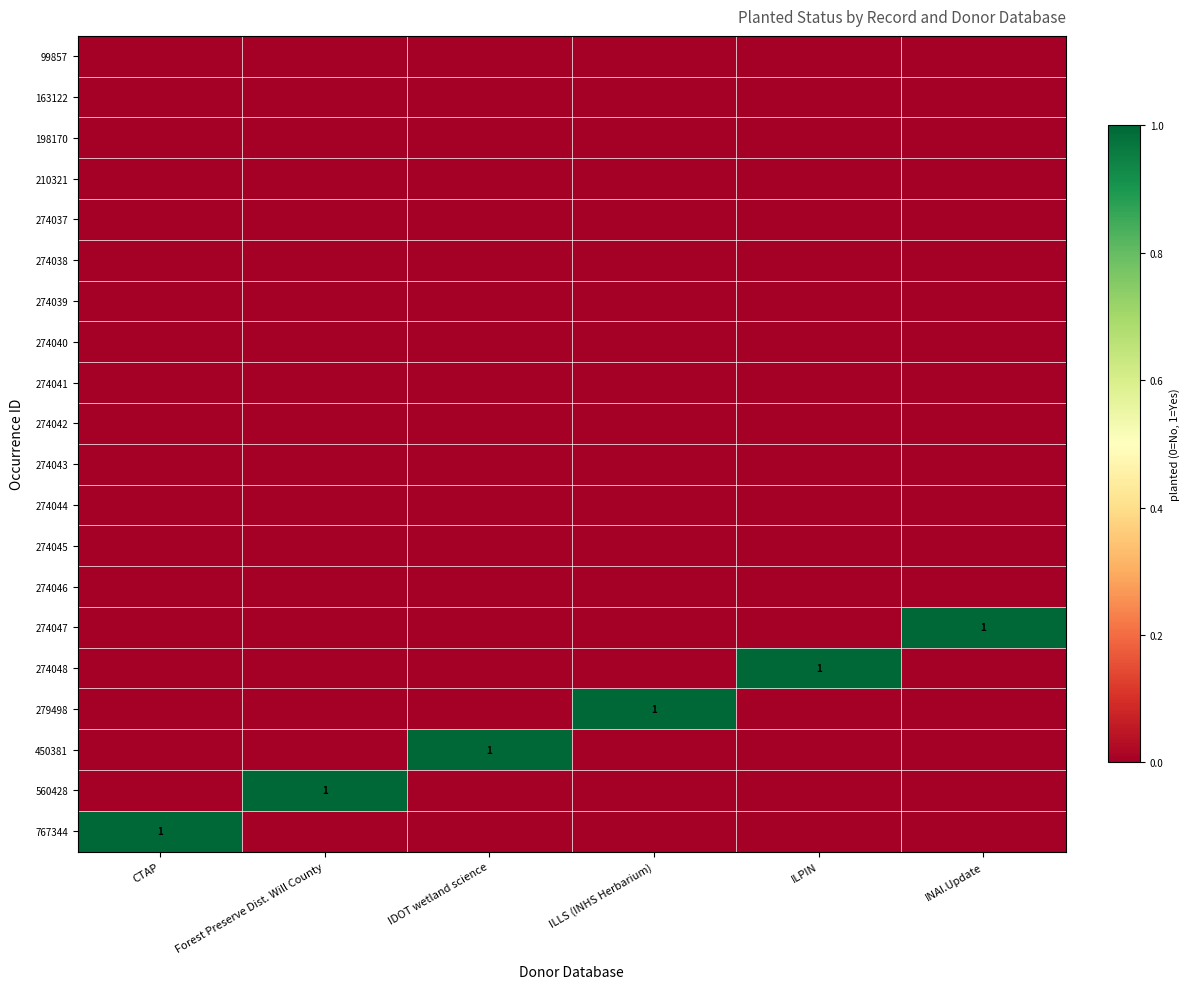

Rank the series at ILLS (INHS Herbarium) from lowest to highest value.

99857, 163122, 198170, 210321, 274037, 274038, 274039, 274040, 274041, 274042, 274043, 274044, 274045, 274046, 274047, 274048, 450381, 560428, 767344, 279498